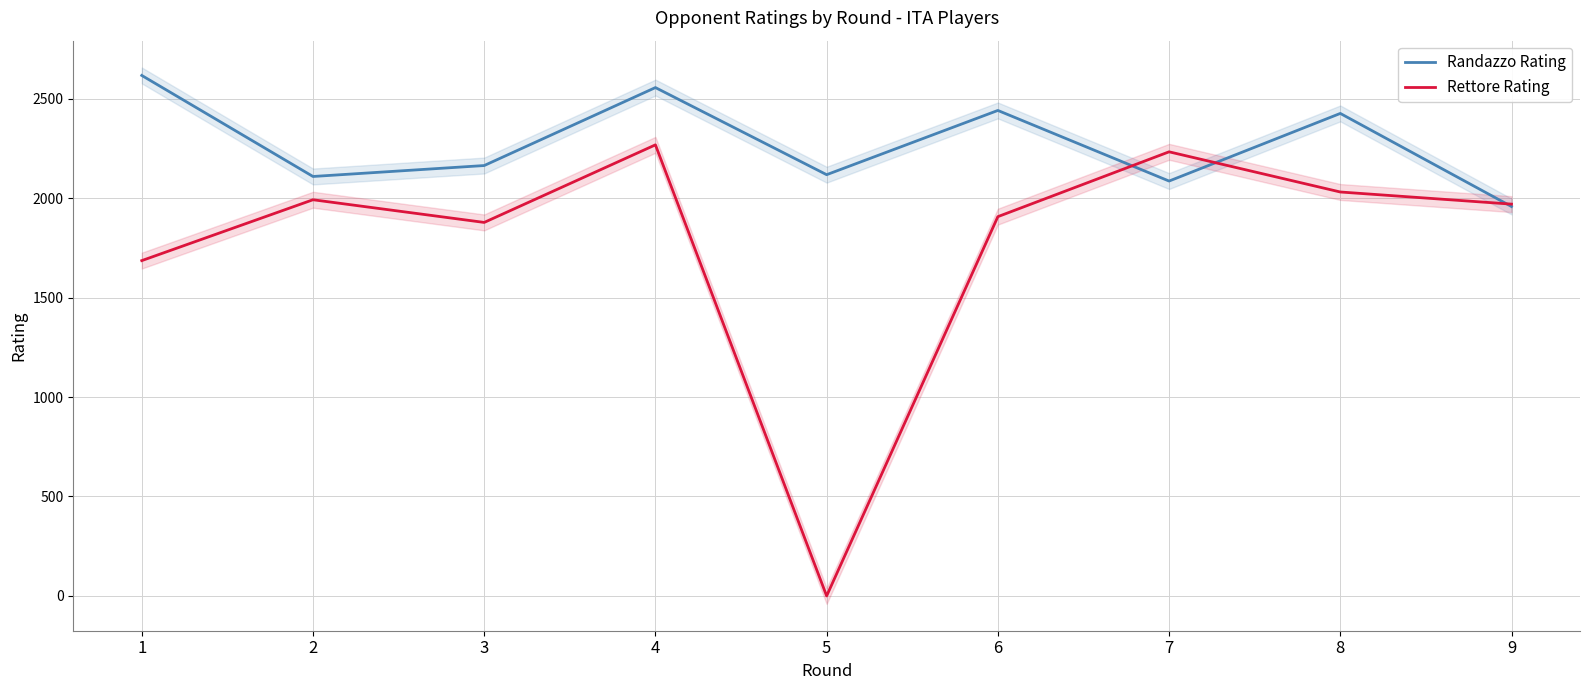

What is the difference between the maximum and minimum values in the Randazzo Rating series?

659